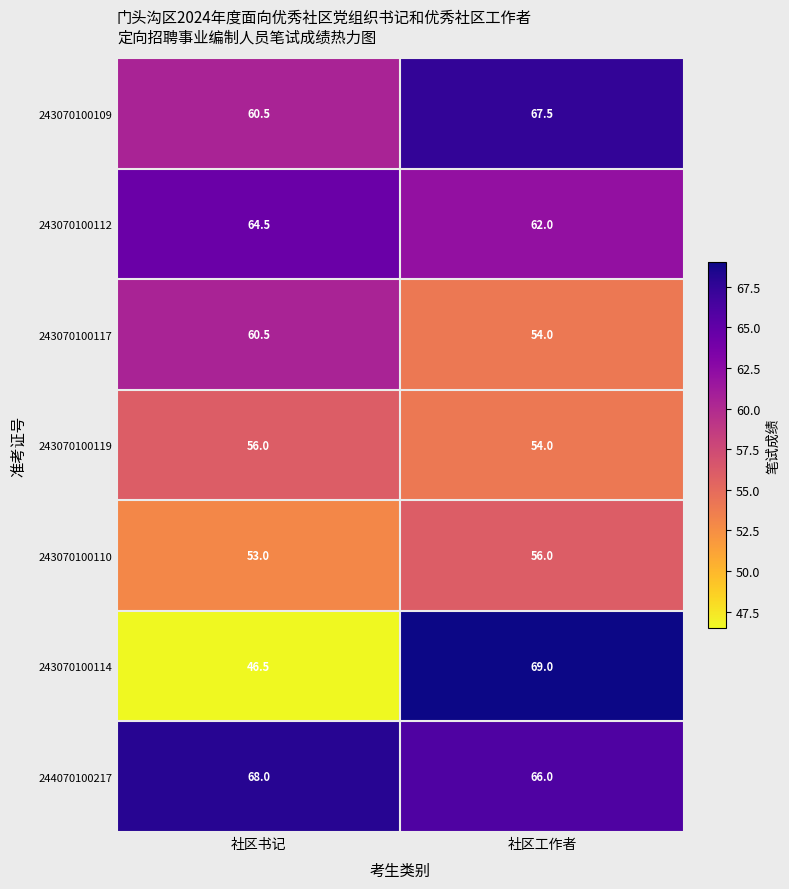

What is the sum of all 244070100217 values?

134.0